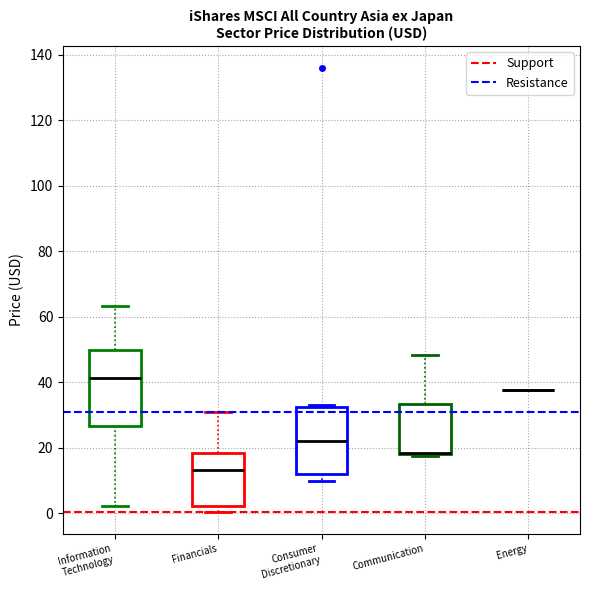

Reading left to right, read every box against the y-axis: the position of its median line, the range the box covers, and the ends of its whiskers. The values are not printed on the chart, so give them approximately, as read against the axis.

Information Technology: median 42, box 26 to 50, whiskers 2 to 64
Financials: median 14, box 2 to 18, whiskers 0 to 30
Consumer Discretionary: median 22, box 12 to 32, whiskers 10 to 32
Communication: median 18 (drawn on the box's lower edge), box 18 to 34, whiskers 18 to 48
Energy: box collapsed to a line at 38, whiskers 38 to 38